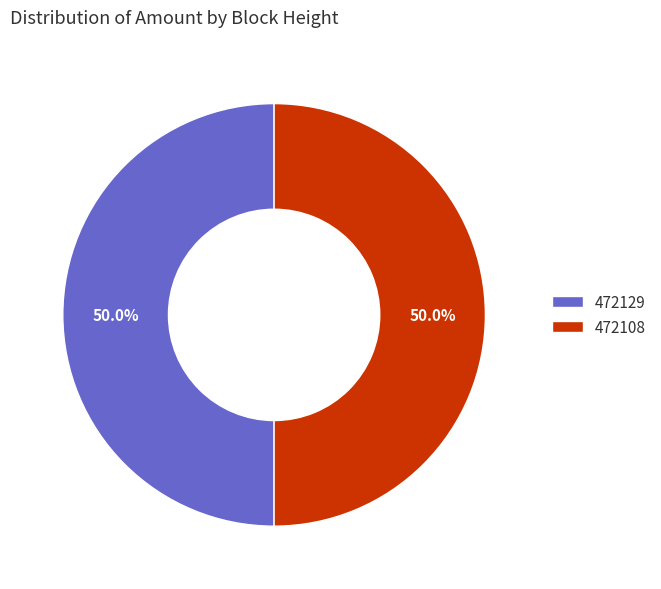

Is the sum of 472129 and 472108 greater than half?

Yes